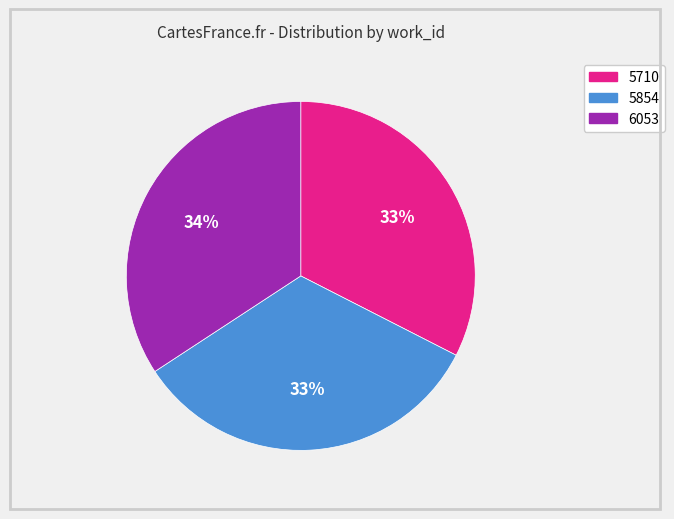

How many slices are in this pie chart?

3